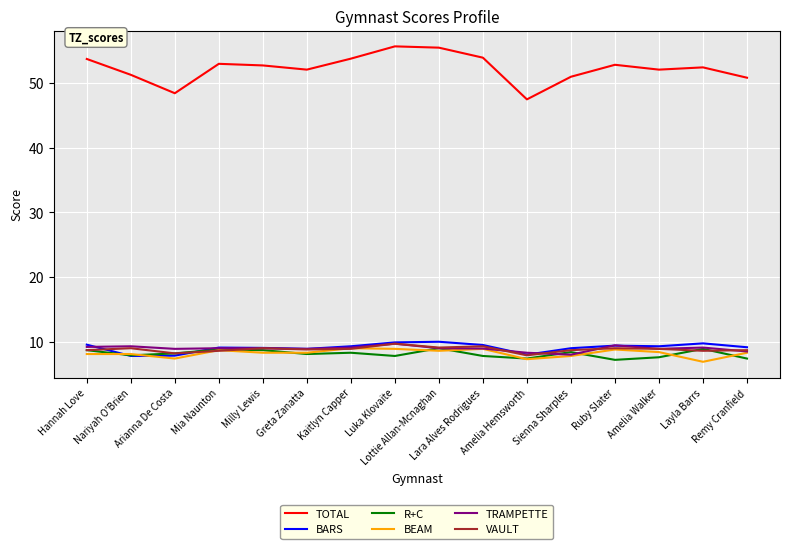

How many lines are shown in the chart?

6